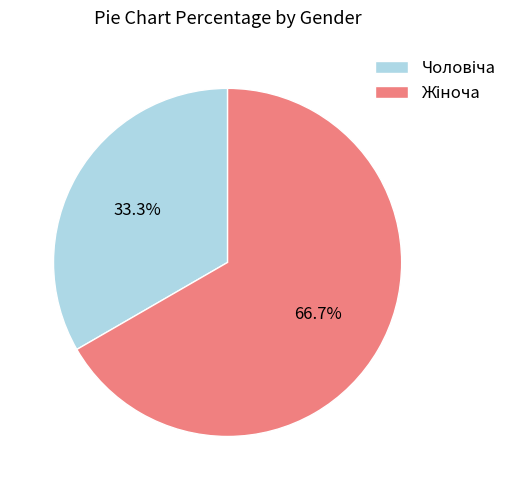

Does any single category account for the majority?

Yes